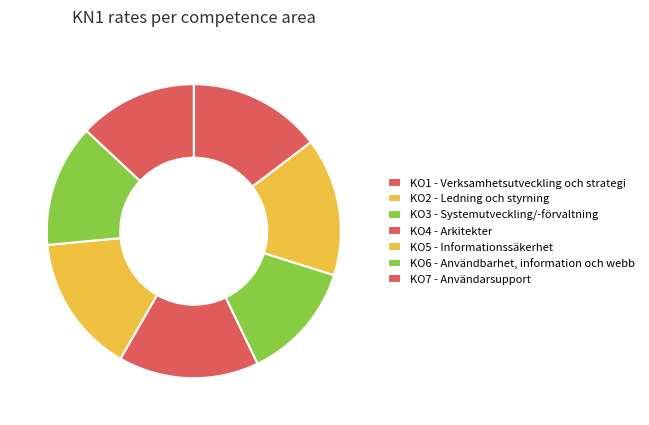

What is the total percentage of KO6 - Användbarhet, information och webb and KO7 - Användarsupport?

26.5%